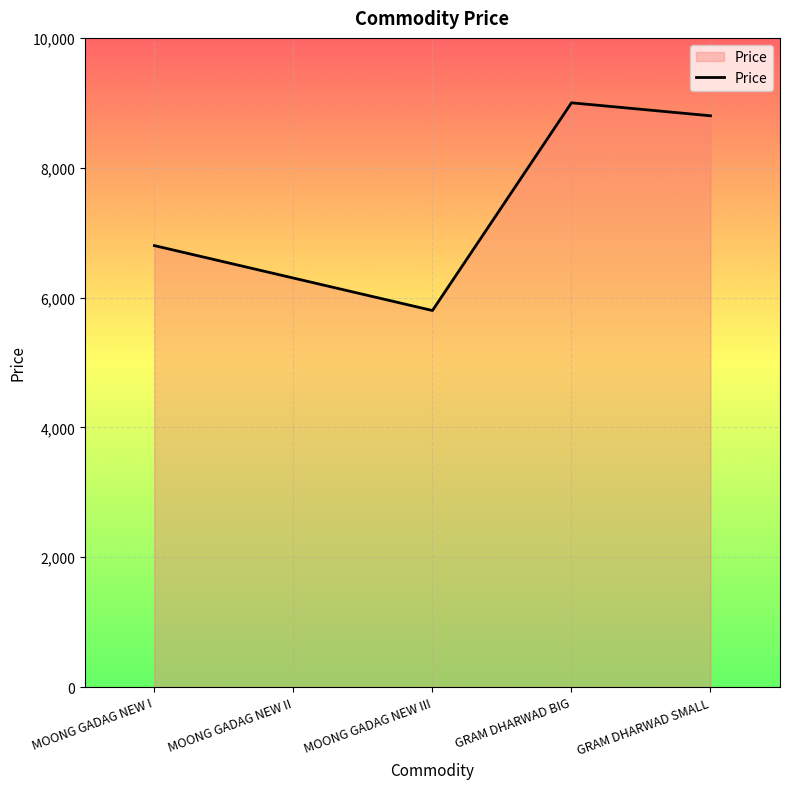

Which has a higher value, GRAM DHARWAD BIG or MOONG GADAG NEW II?

GRAM DHARWAD BIG